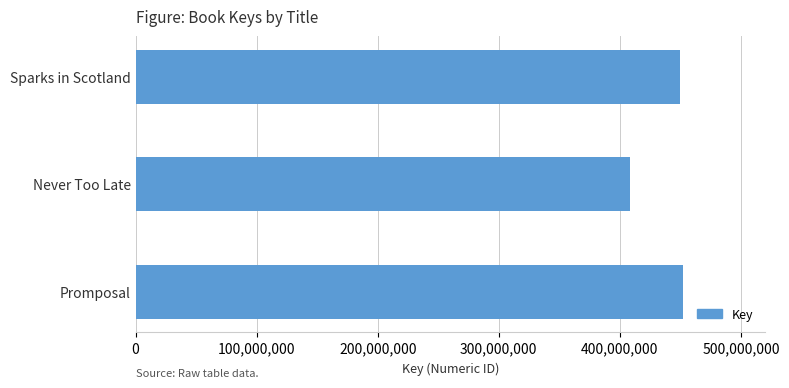

What is the value of the 3rd bar from the top?

451992754